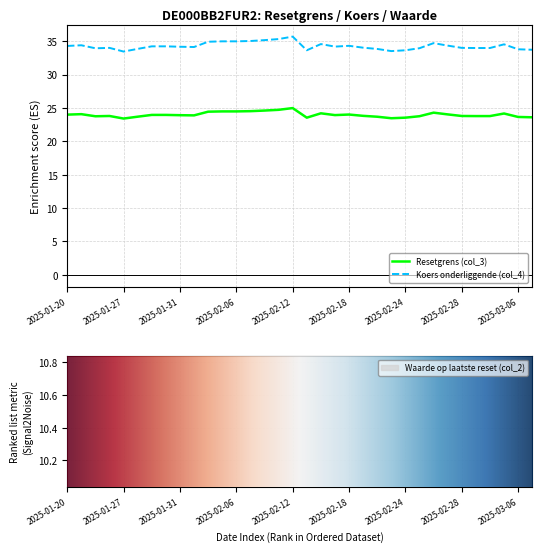

The Resetgrens (col_3) series shows 42.8 at 2025-02-28. True or false?

False